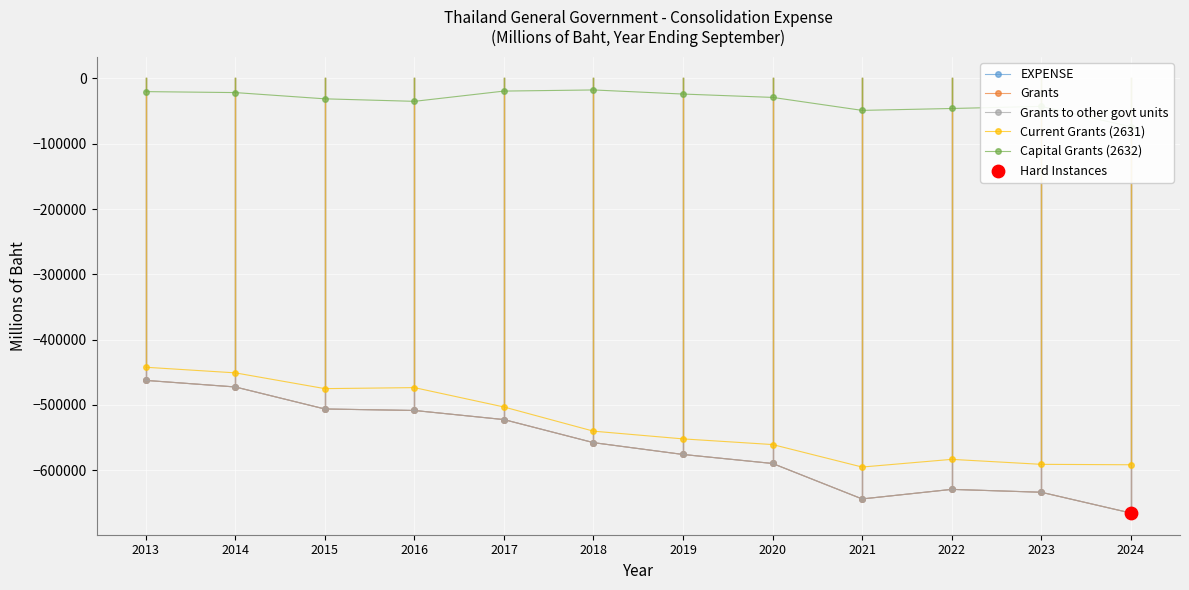

Which series reaches the maximum Y coordinate?

Capital Grants (2632)